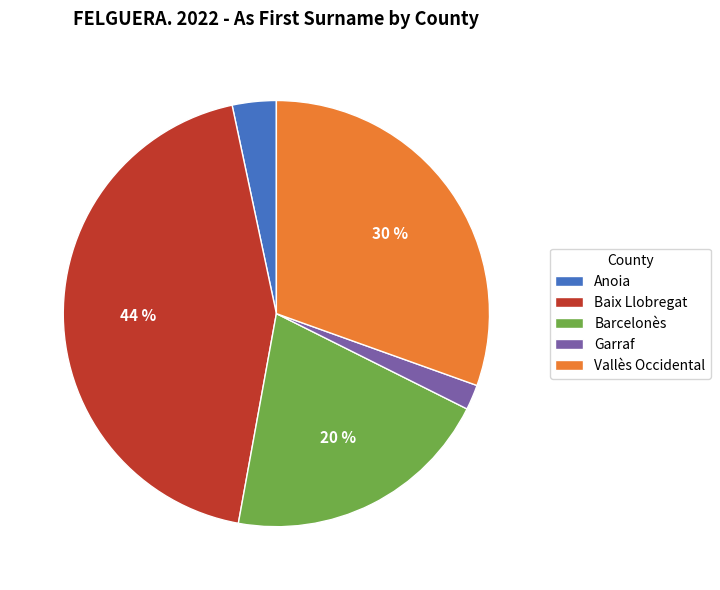

Count the number of slices in the pie.

5